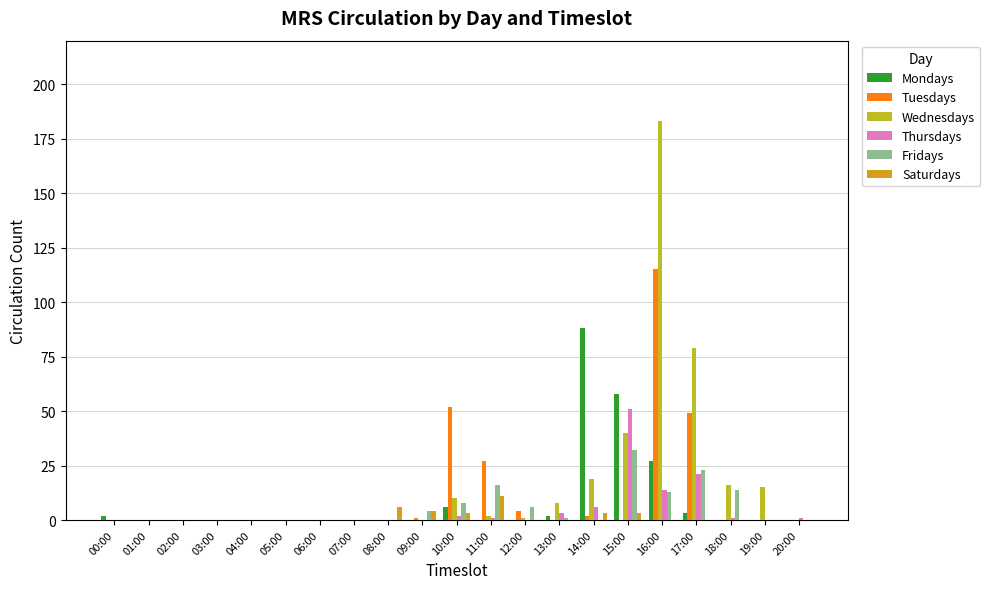

At 00:00, list the series in order from smallest to largest.

Tuesdays, Wednesdays, Thursdays, Fridays, Saturdays, Mondays